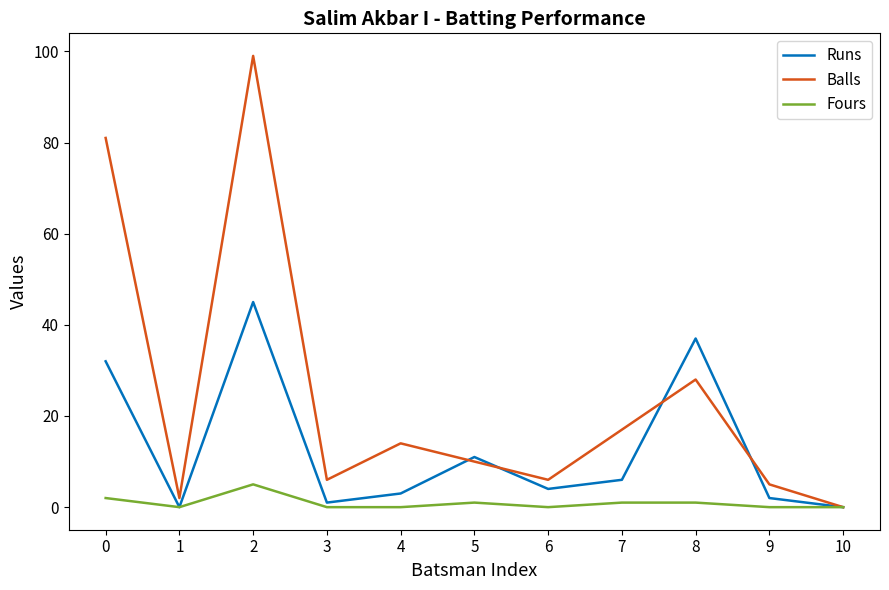

Which series changed the most between 1 and 4?

Balls